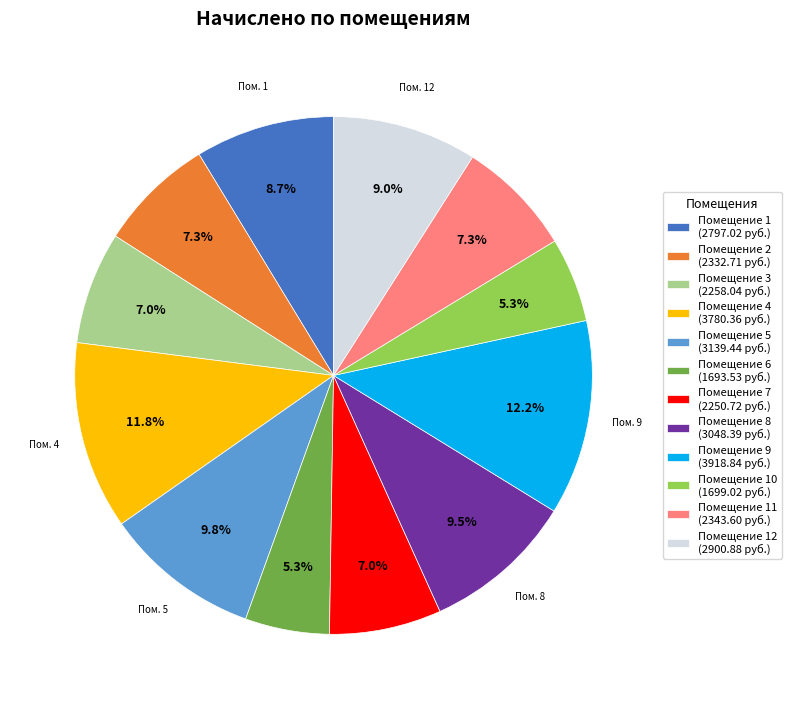

What percentage do Помещение 6 (1693.53 руб.) and Помещение 1 (2797.02 руб.) together represent?

14.0%